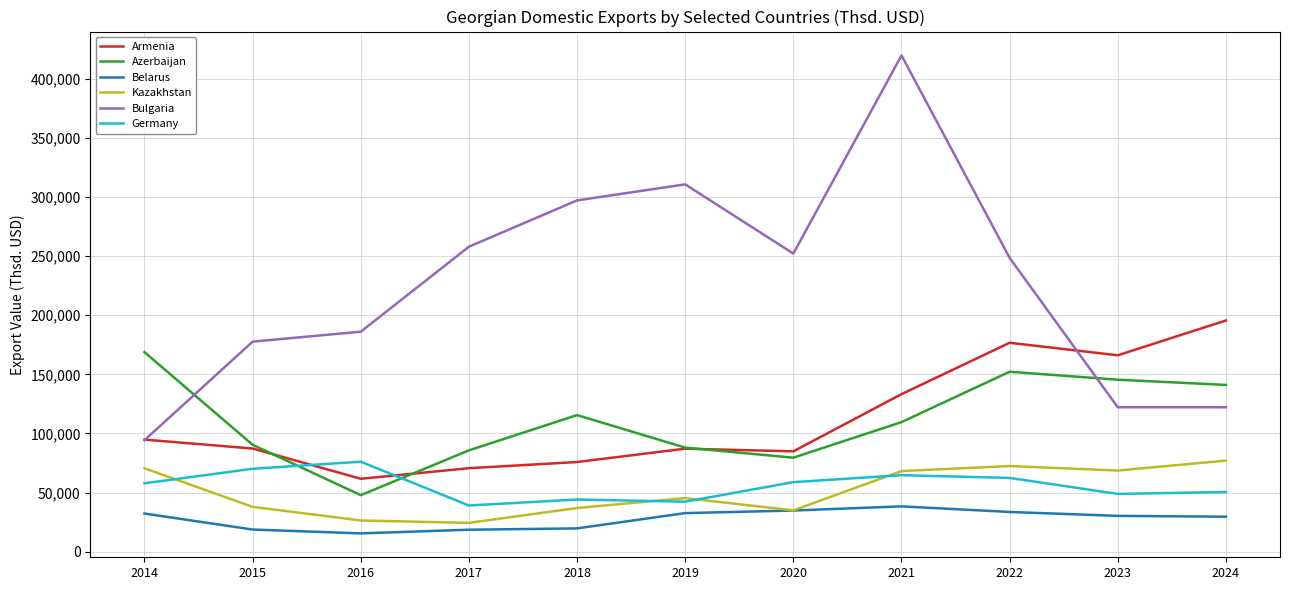

What are all the series names shown in the legend?

Armenia, Azerbaijan, Belarus, Kazakhstan, Bulgaria, Germany